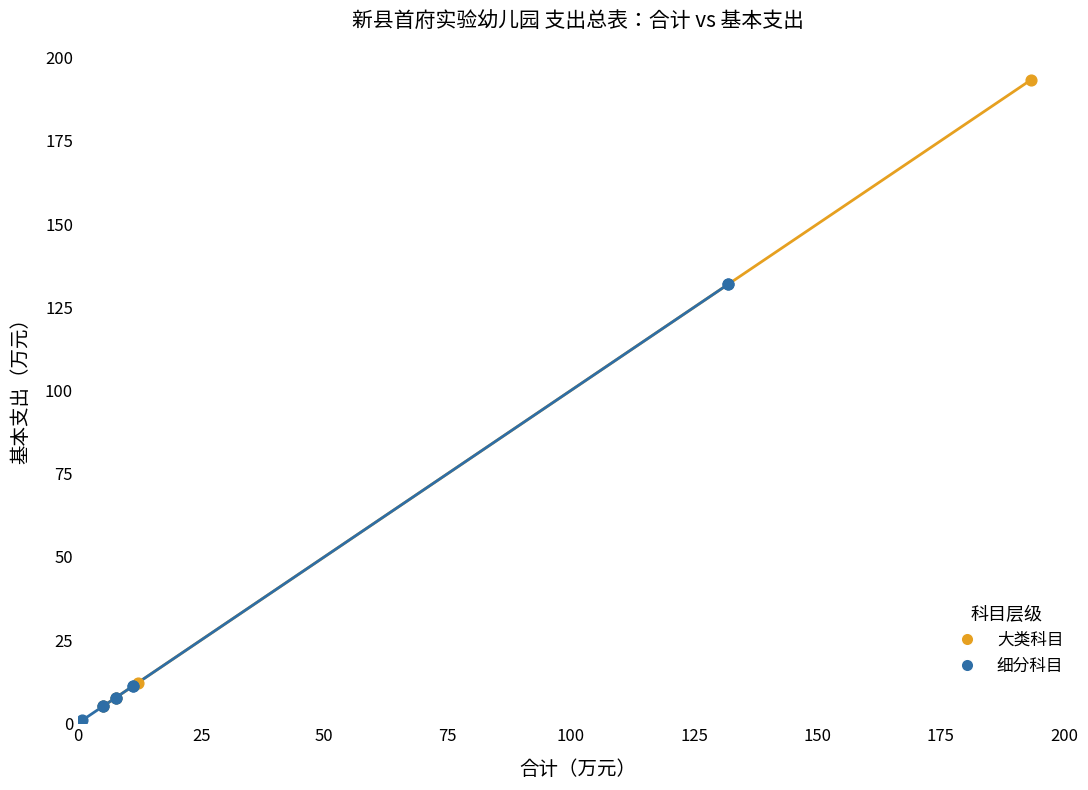

What are all the series names shown in the legend?

大类科目, 细分科目